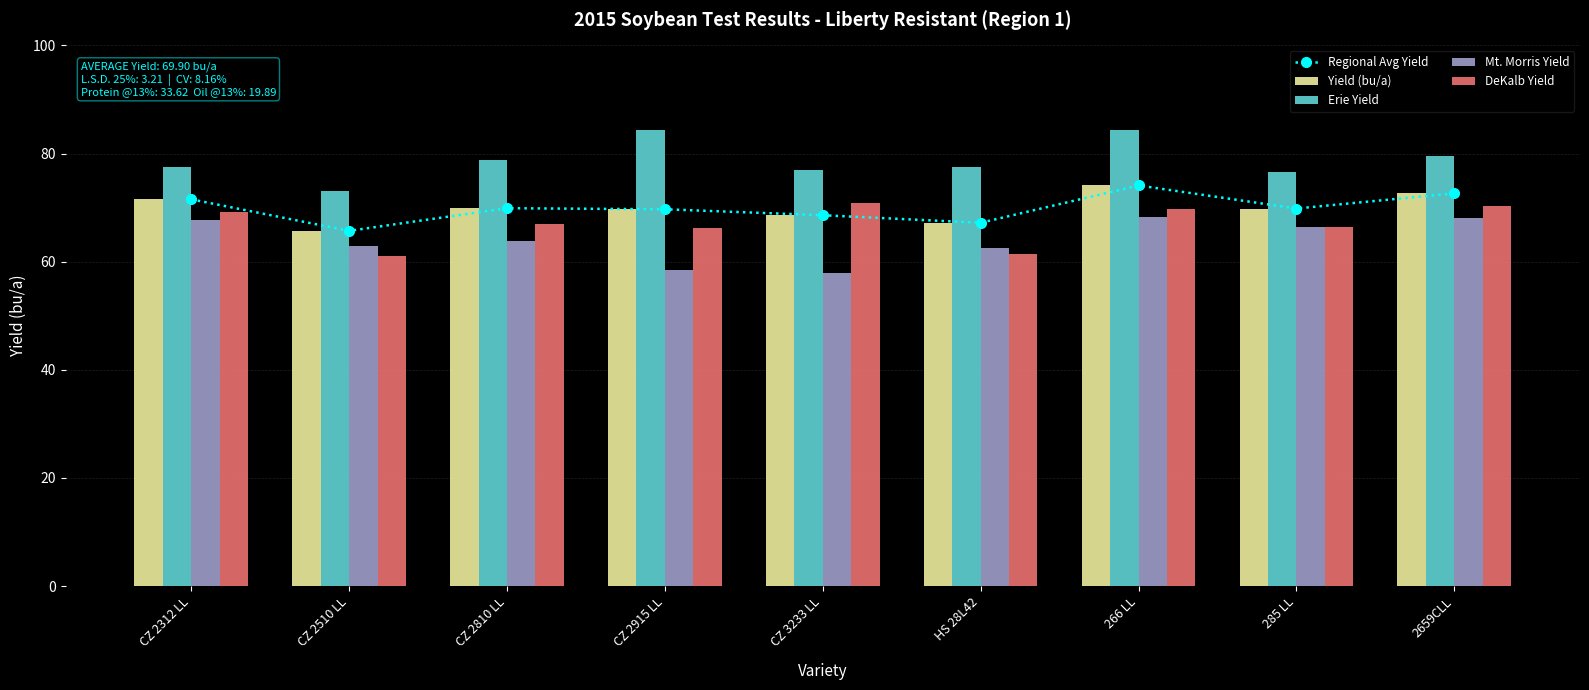

How many values in the DeKalb Yield series exceed 66?

7